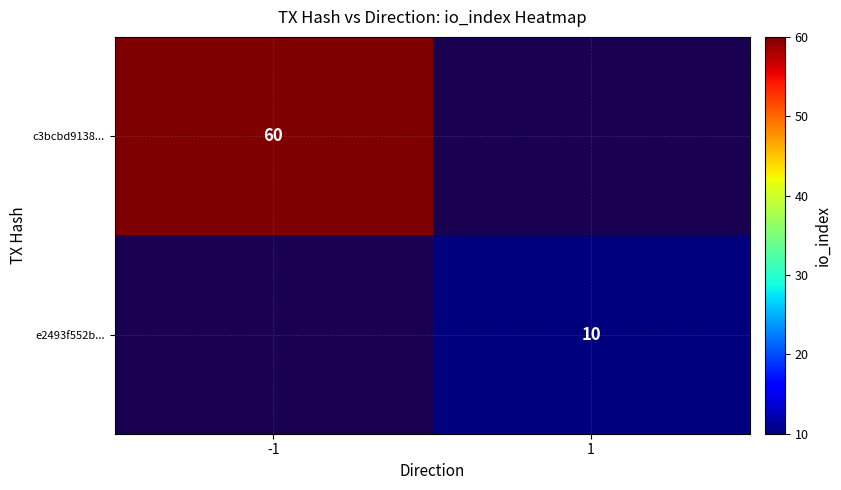

Is it true that e2493f552b... equals 18 at 1?

False